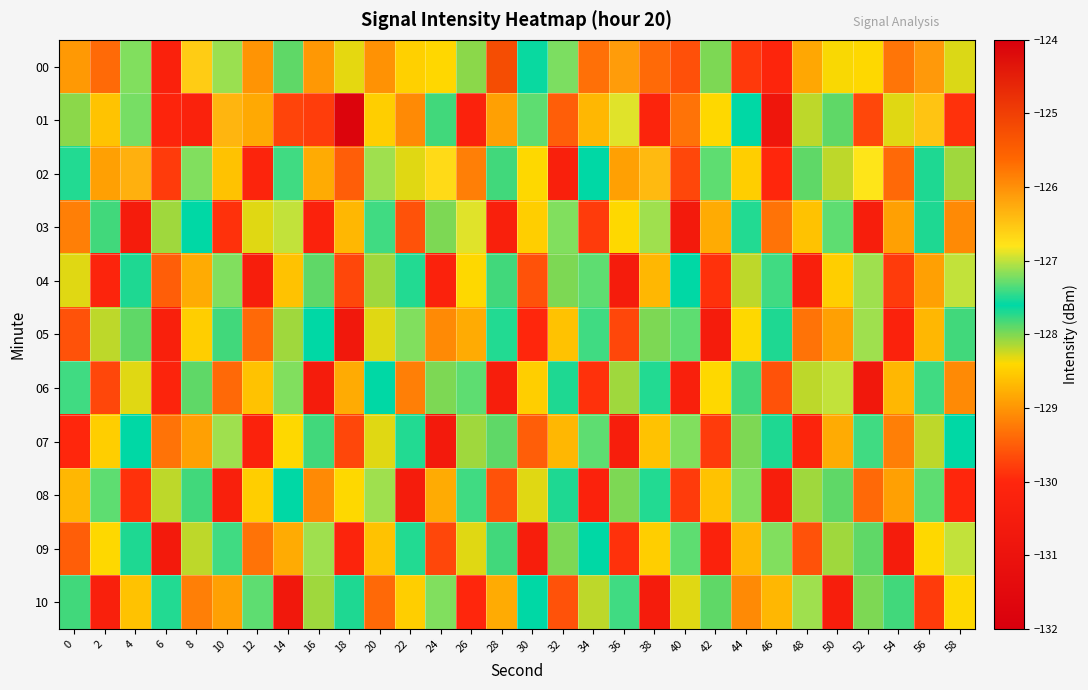

At which category is the sum across all series the highest?

56